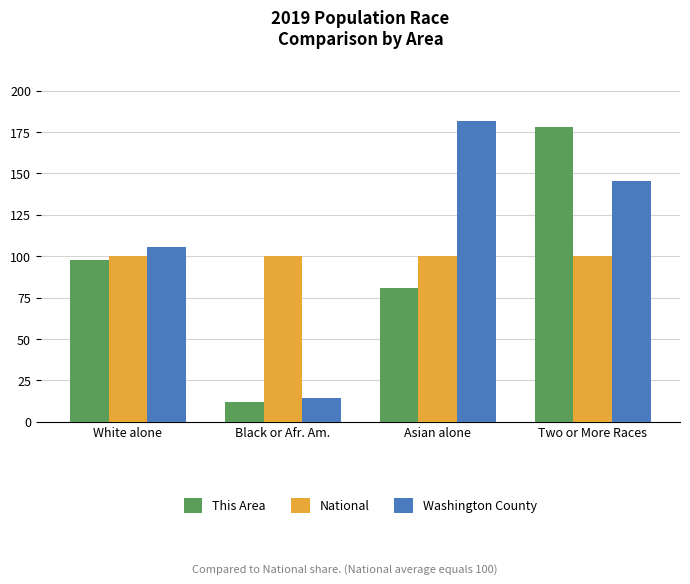

What is the label of the 1st bar from the left?

White alone